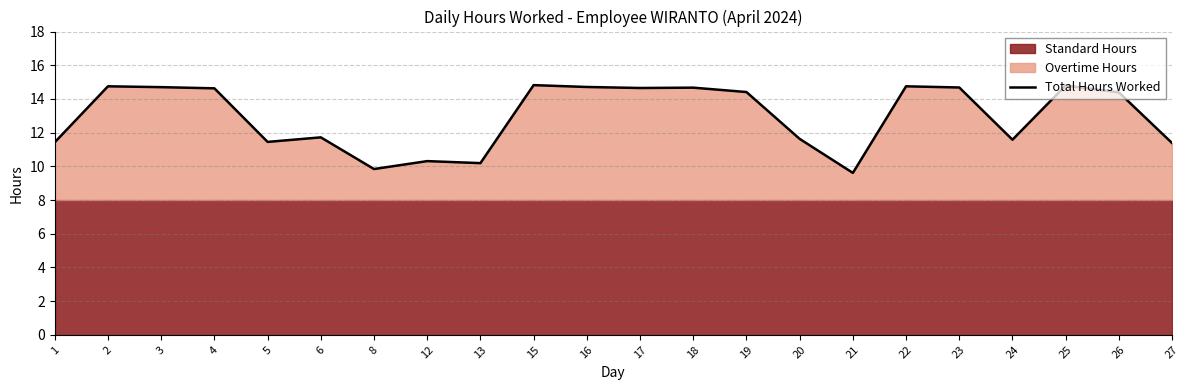

How many points are higher than both their immediate neighbors (excluding endpoints)?

7